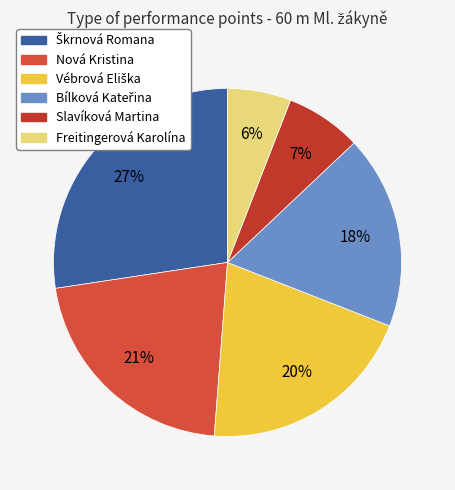

How many slices are in this pie chart?

6